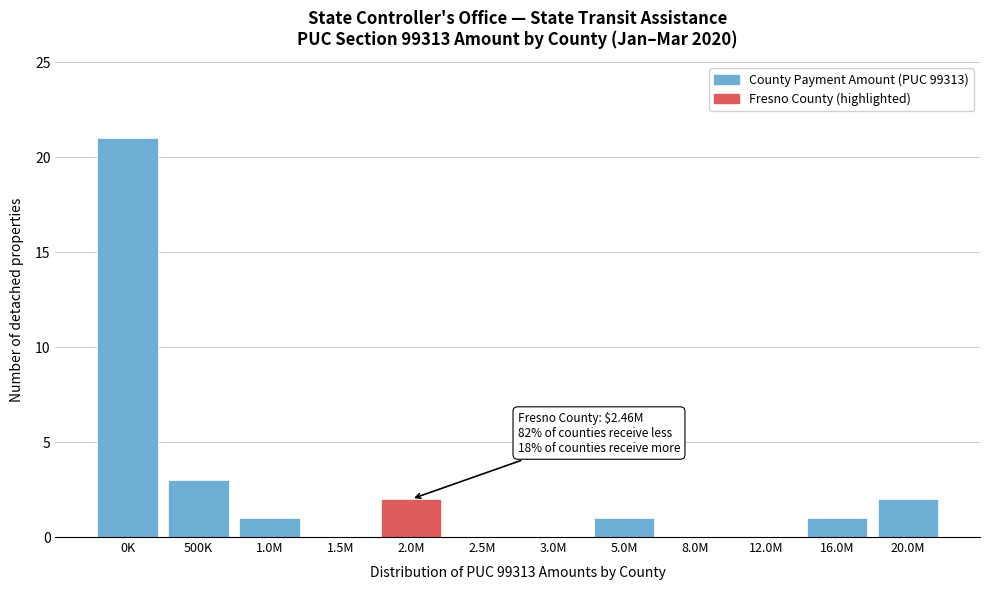

Reading left to right, transcribe all the data shown in this chart.

0K=21	500K=3	1.0M=1	1.5M=0	2.0M=2	2.5M=0	3.0M=0	5.0M=1	8.0M=0	12.0M=0	16.0M=1	20.0M=2